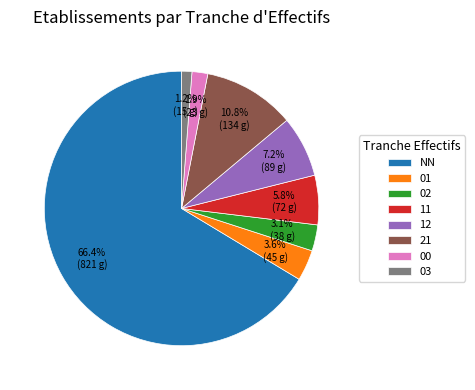

What is the majority slice?

NN